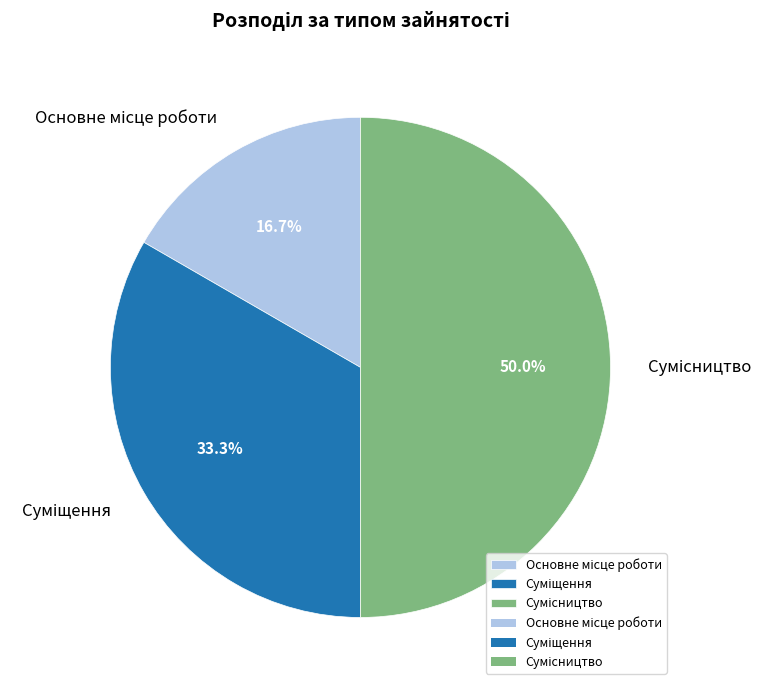

What percentage is the Сумісництво slice, to the nearest percent?

50%